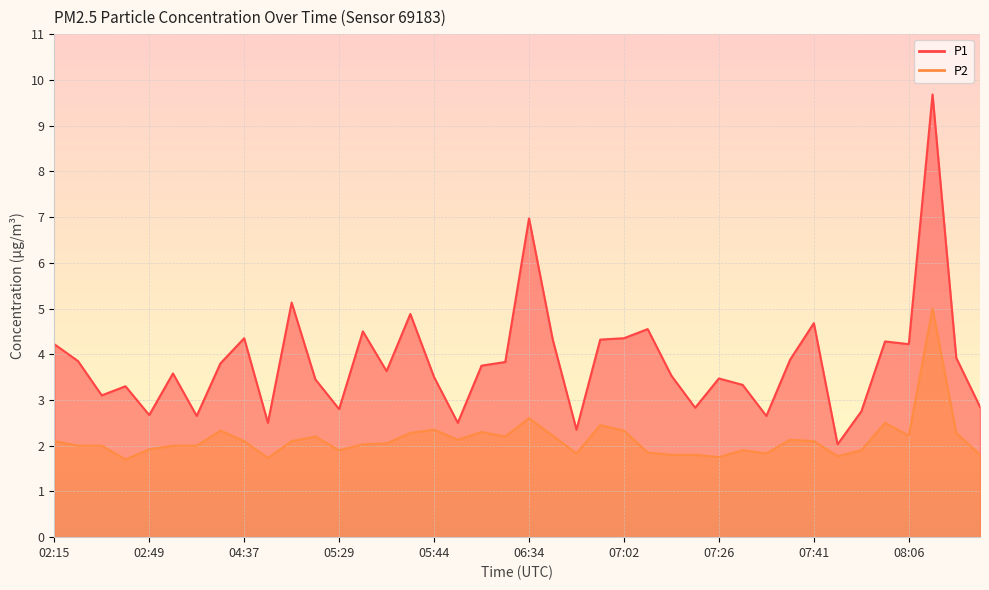

Reading left to right, list all the values displayed in this chart.

P1: 4.2	3.9	3.1	3.3	2.7	3.6	2.6	3.8	4.3	2.5	5.1	3.5	2.8	4.5	3.6	4.9	3.5	2.5	3.8	3.8	7.0	4.3	2.4	4.3	4.3	4.5	3.5	2.8	3.5	3.3	2.6	3.9	4.7	2.0	2.8	4.3	4.2	9.7	3.9	2.9
P2: 2.1	2.0	2.0	1.7	1.9	2.0	2.0	2.3	2.1	1.7	2.1	2.2	1.9	2.0	2.0	2.3	2.4	2.1	2.3	2.2	2.6	2.2	1.8	2.5	2.3	1.9	1.8	1.8	1.8	1.9	1.8	2.1	2.1	1.8	1.9	2.5	2.2	5.0	2.3	1.8